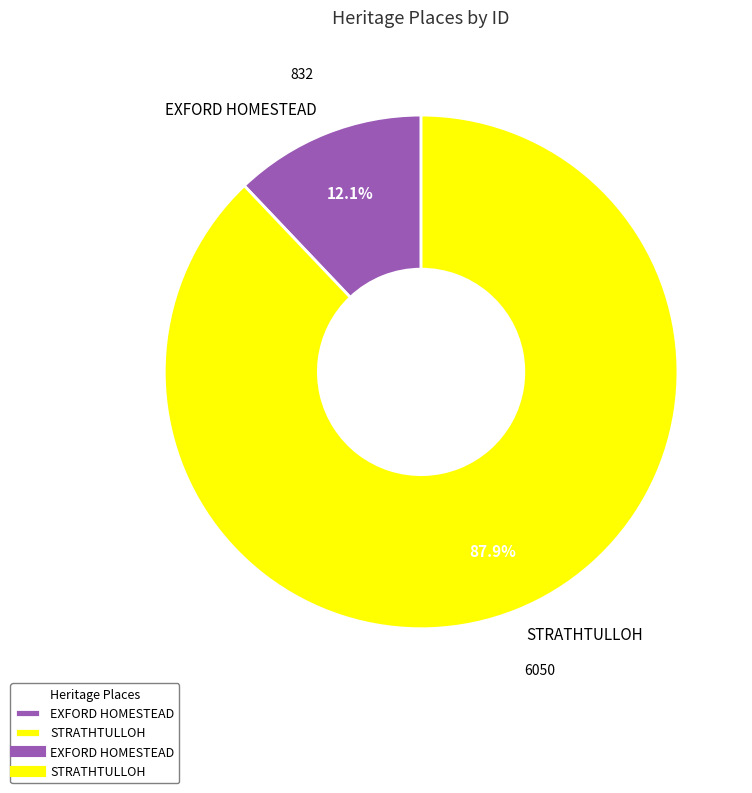

How much of the chart is everything except EXFORD HOMESTEAD?

87.9%